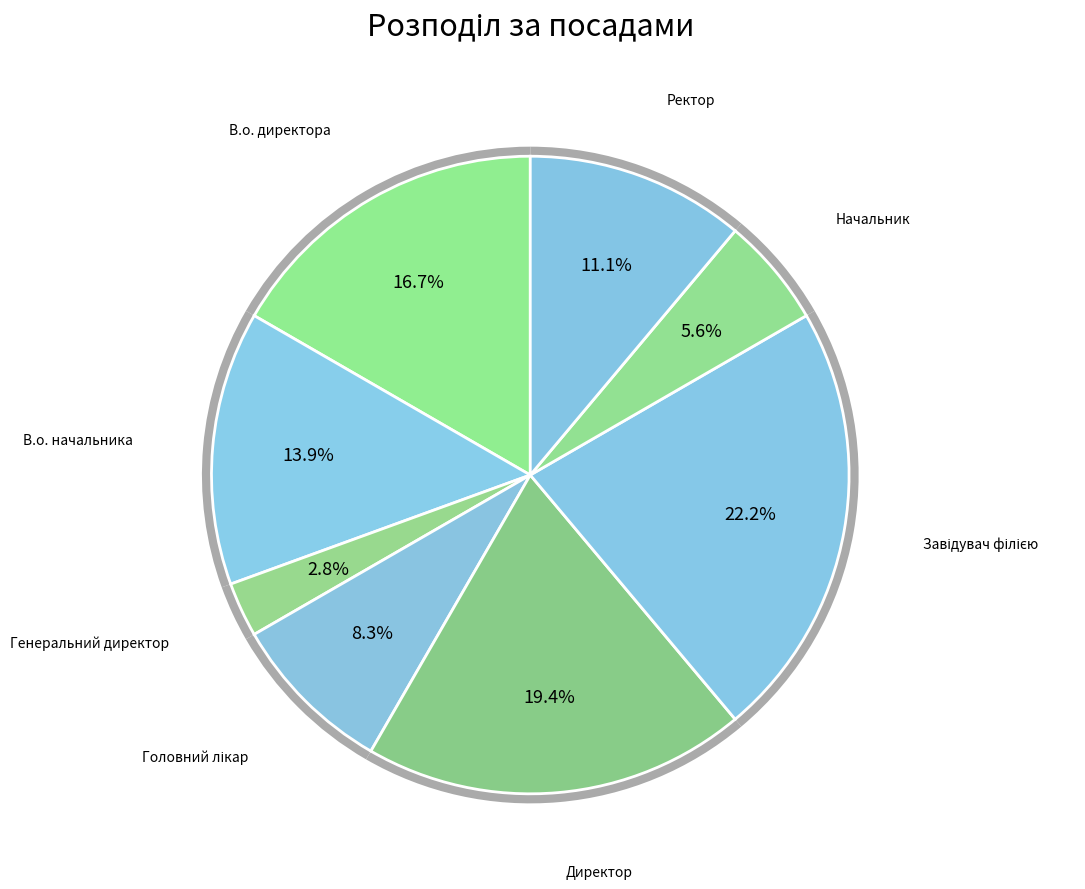

Approximately how many times larger is the value at Ректор compared to В.о. начальника?

0.8